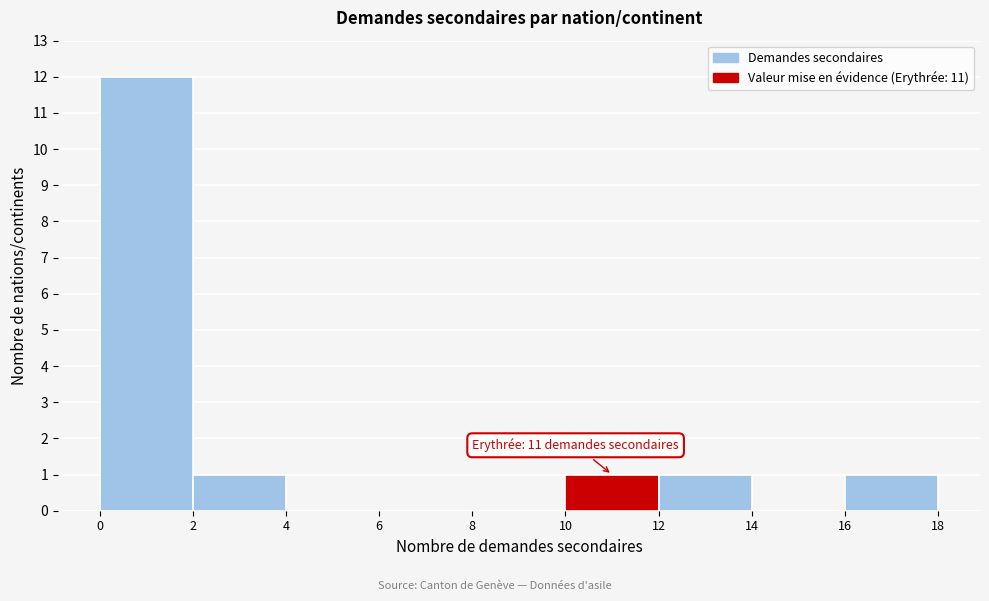

Over which range of the x-axis is the bar tallest?

0 to 2